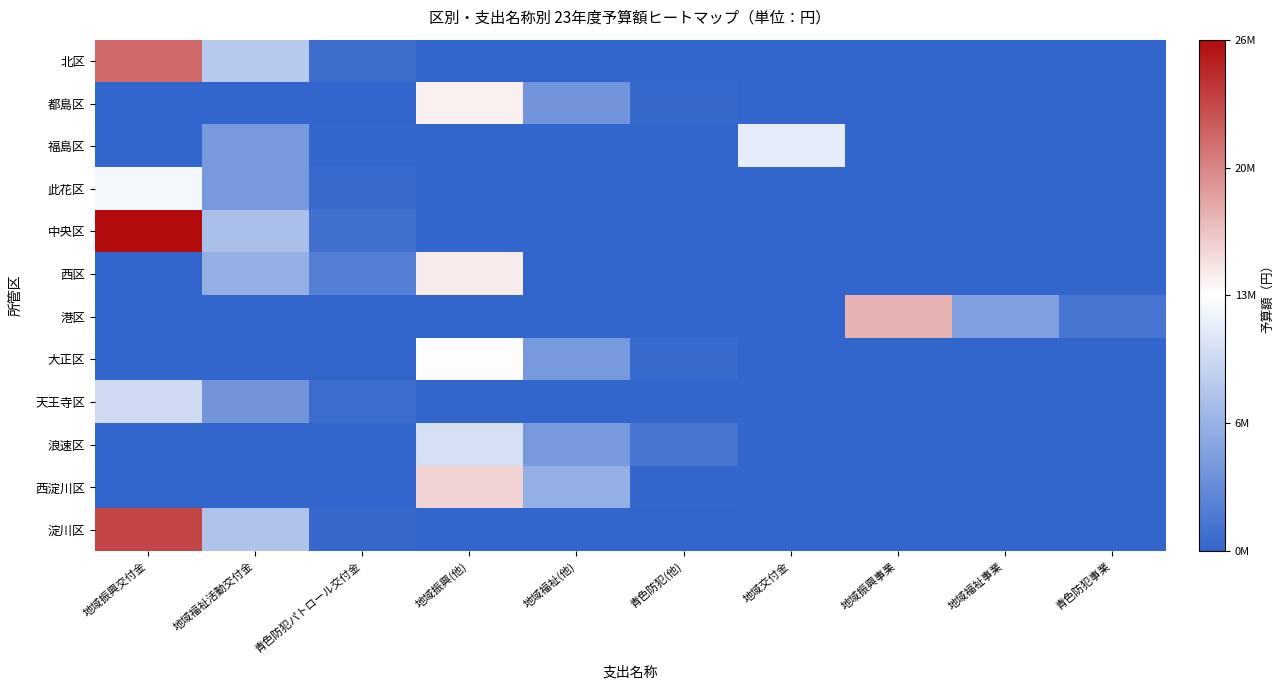

Reading right to left, what are all the values shown in this chart?

北区: 青色防犯事業=0	地域福祉事業=0	地域振興事業=0	地域交付金=0	青色防犯(他)=0	地域福祉(他)=0	地域振興(他)=0	青色防犯パトロール交付金=800000	地域福祉活動交付金=8702000	地域振興交付金=21589000
都島区: 青色防犯事業=0	地域福祉事業=0	地域振興事業=0	地域交付金=0	青色防犯(他)=320000	地域福祉(他)=4122000	地域振興(他)=14165000	青色防犯パトロール交付金=0	地域福祉活動交付金=0	地域振興交付金=0
福島区: 青色防犯事業=0	地域福祉事業=0	地域振興事業=0	地域交付金=11775000	青色防犯(他)=0	地域福祉(他)=0	地域振興(他)=0	青色防犯パトロール交付金=160000	地域福祉活動交付金=4580000	地域振興交付金=0
此花区: 青色防犯事業=0	地域福祉事業=0	地域振興事業=0	地域交付金=0	青色防犯(他)=0	地域福祉(他)=0	地域振興(他)=0	青色防犯パトロール交付金=480000	地域福祉活動交付金=4580000	地域振興交付金=12656000
中央区: 青色防犯事業=0	地域福祉事業=0	地域振興事業=0	地域交付金=0	青色防犯(他)=0	地域福祉(他)=0	地域振興(他)=0	青色防犯パトロール交付金=960000	地域福祉活動交付金=7786000	地域振興交付金=26737000
西区: 青色防犯事業=0	地域福祉事業=0	地域振興事業=0	地域交付金=0	青色防犯(他)=0	地域福祉(他)=0	地域振興(他)=14457000	青色防犯パトロール交付金=2240000	地域福祉活動交付金=6412000	地域振興交付金=0
港区: 青色防犯事業=1440000	地域福祉事業=5038000	地域振興事業=17593000	地域交付金=0	青色防犯(他)=0	地域福祉(他)=0	地域振興(他)=0	青色防犯パトロール交付金=0	地域福祉活動交付金=0	地域振興交付金=0
大正区: 青色防犯事業=0	地域福祉事業=0	地域振興事業=0	地域交付金=0	青色防犯(他)=480000	地域福祉(他)=4580000	地域振興(他)=13575000	青色防犯パトロール交付金=0	地域福祉活動交付金=0	地域振興交付金=0
天王寺区: 青色防犯事業=0	地域福祉事業=0	地域振興事業=0	地域交付金=0	青色防犯(他)=0	地域福祉(他)=0	地域振興(他)=0	青色防犯パトロール交付金=640000	地域福祉活動交付金=4122000	地域振興交付金=10324000
浪速区: 青色防犯事業=0	地域福祉事業=0	地域振興事業=0	地域交付金=0	青色防犯(他)=1440000	地域福祉(他)=4580000	地域振興(他)=10708000	青色防犯パトロール交付金=0	地域福祉活動交付金=0	地域振興交付金=0
西淀川区: 青色防犯事業=0	地域福祉事業=0	地域振興事業=0	地域交付金=0	青色防犯(他)=160000	地域福祉(他)=6412000	地域振興(他)=15791000	青色防犯パトロール交付金=0	地域福祉活動交付金=0	地域振興交付金=0
淀川区: 青色防犯事業=0	地域福祉事業=0	地域振興事業=0	地域交付金=0	青色防犯(他)=0	地域福祉(他)=0	地域振興(他)=0	青色防犯パトロール交付金=320000	地域福祉活動交付金=8244000	地域振興交付金=23596000